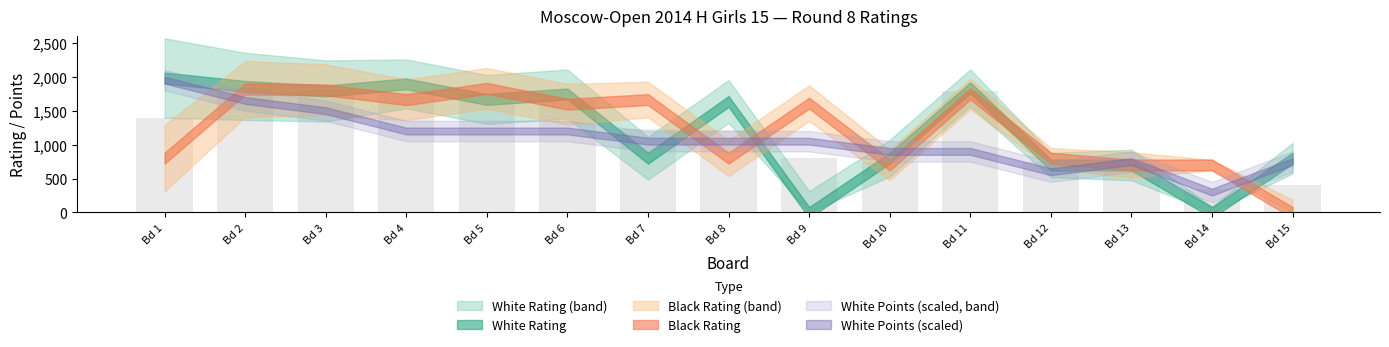

What is the greatest value displayed?

1837.5